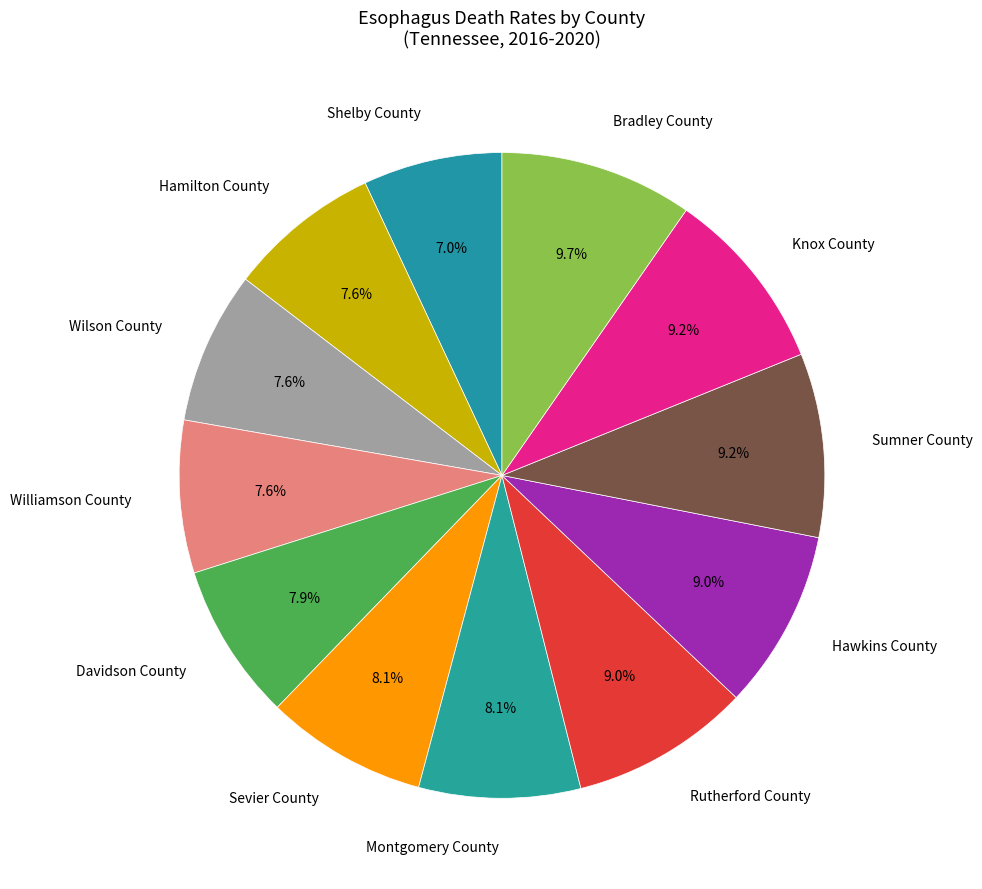

Which slice is the smallest?

Shelby County